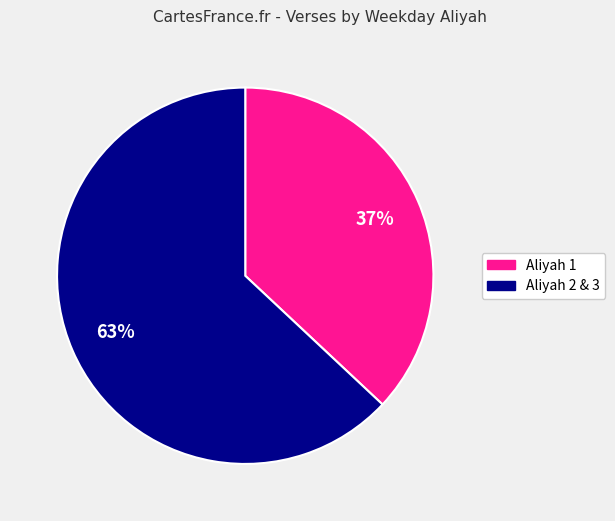

Is there a majority slice in this chart?

Yes